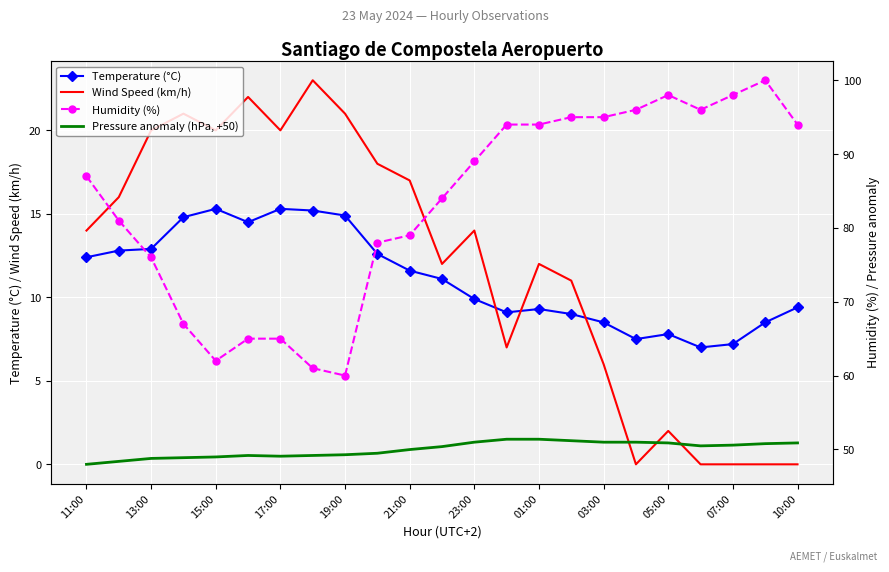

Rank the series at 15 from highest to lowest value.

Humidity (%), Pressure anomaly (hPa, +50), Wind Speed (km/h), Temperature (°C)